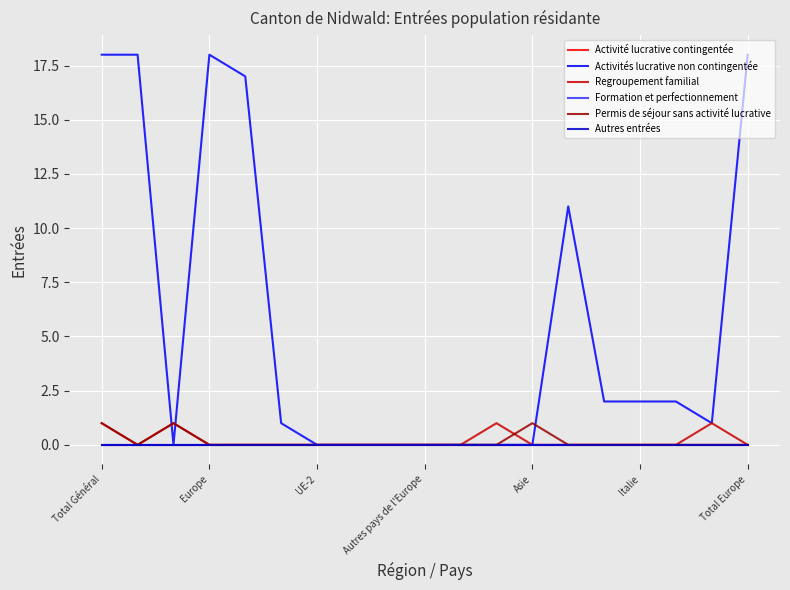

How many lines are shown in the chart?

6